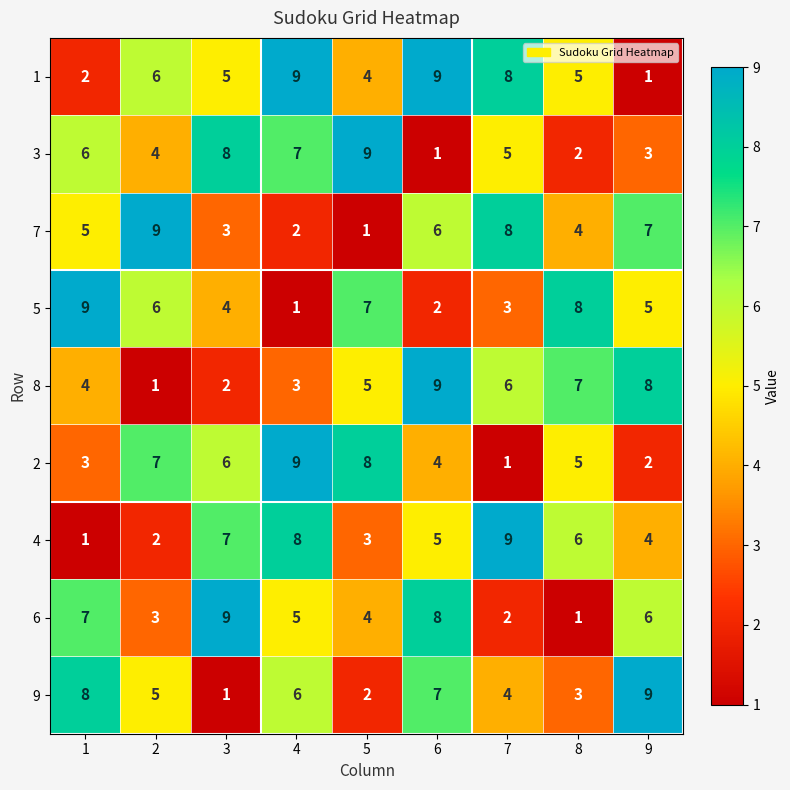

The 6 series shows 6 at 9. True or false?

True